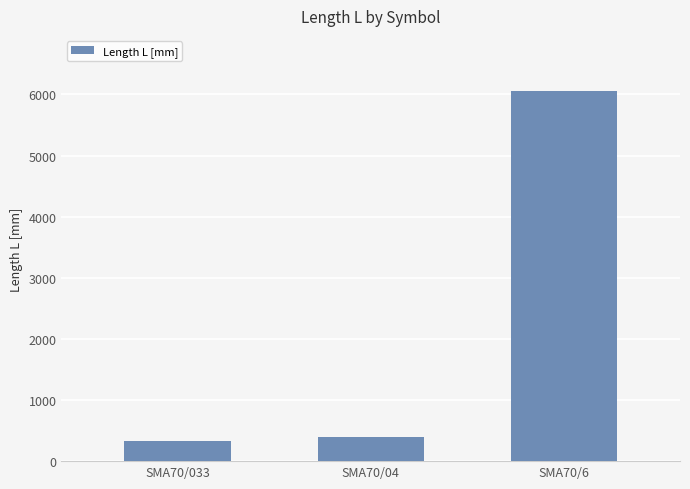

Reading left to right, what are all the values shown in this chart?

SMA70/033=330	SMA70/04=400	SMA70/6=6050